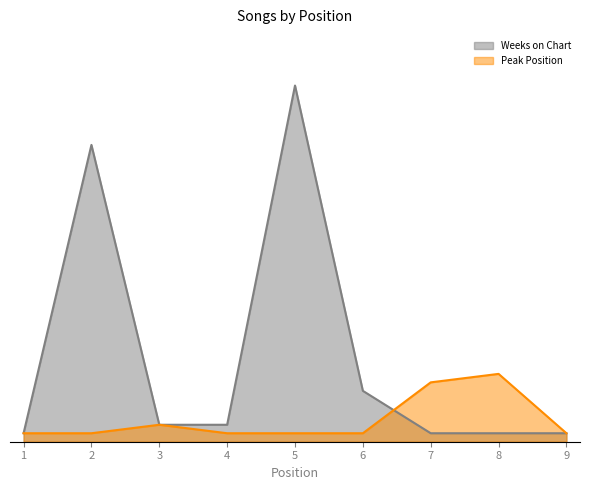

What is the difference between the maximum and minimum values in the Peak Position series?

7